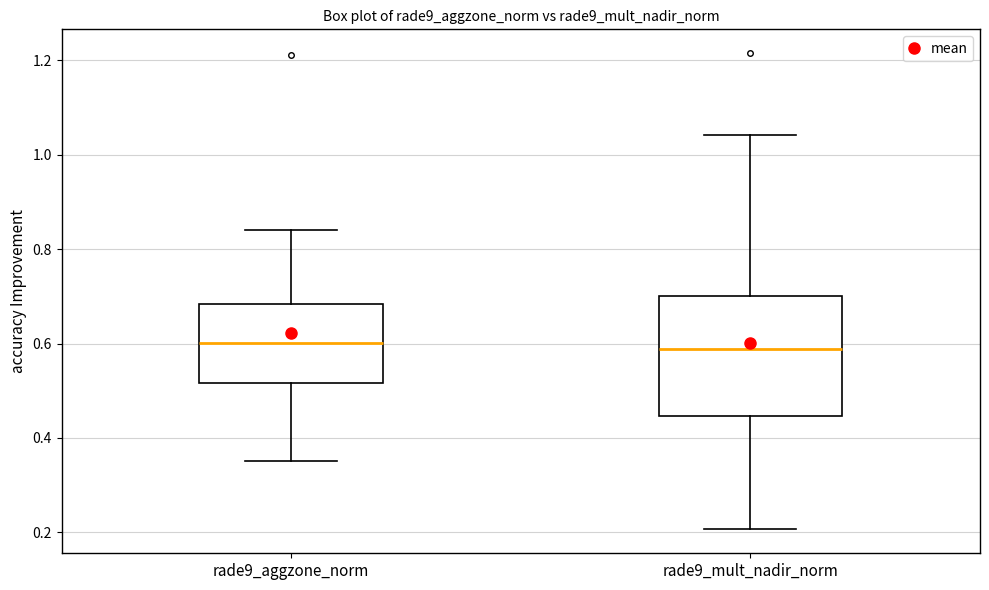

Which box is the tallest, from its lower edge to its upper edge?

rade9_mult_nadir_norm